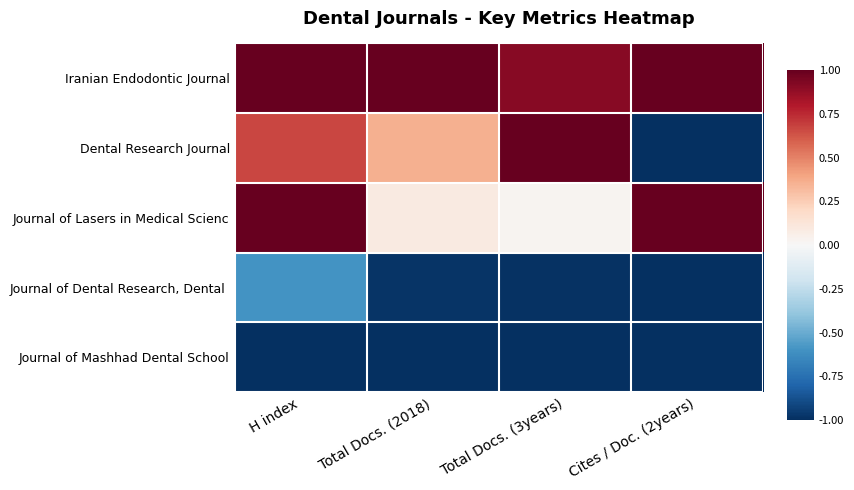

What is the smallest value displayed?

-1.0